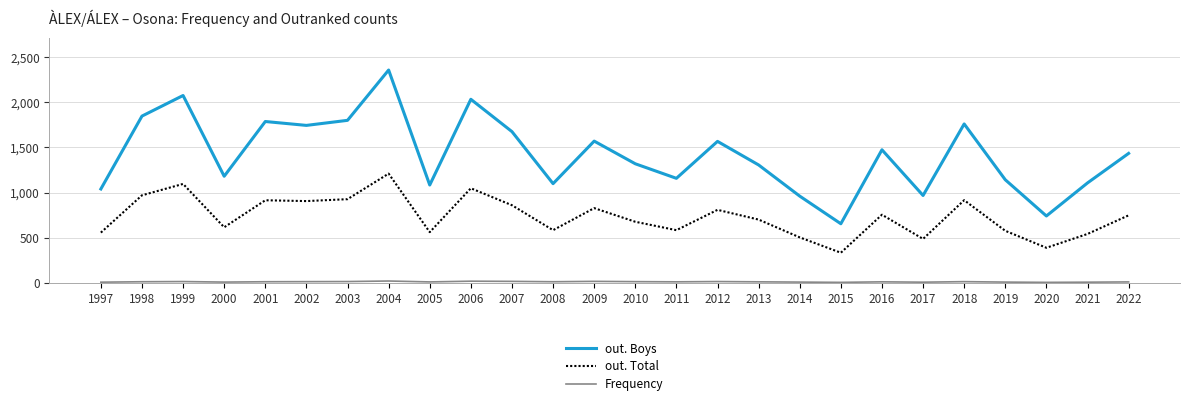

At which category is the sum across all series the highest?

2004